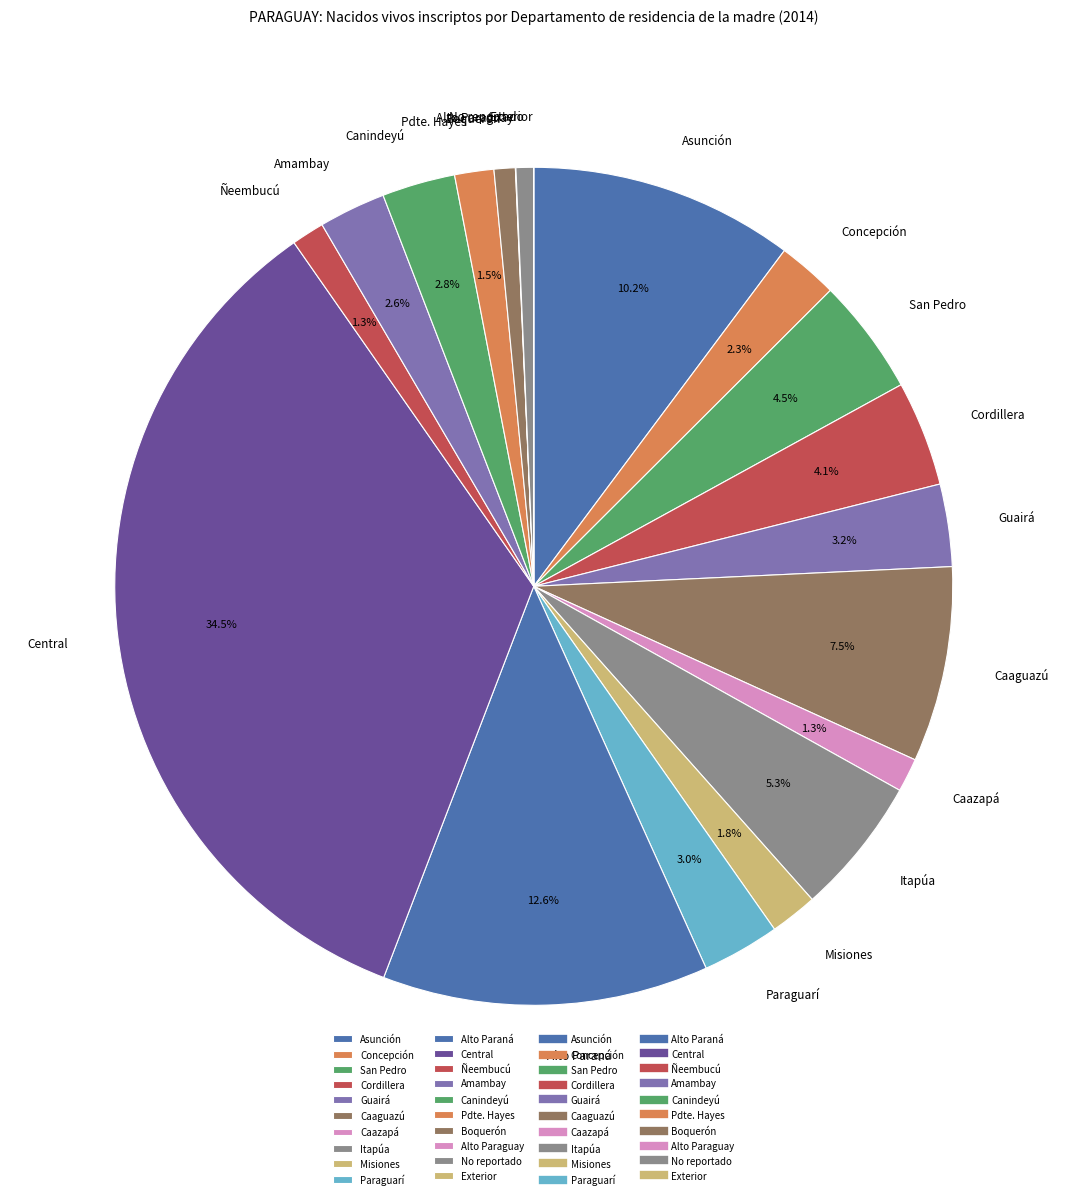

Is the sum of No reportado and Central greater than half?

No